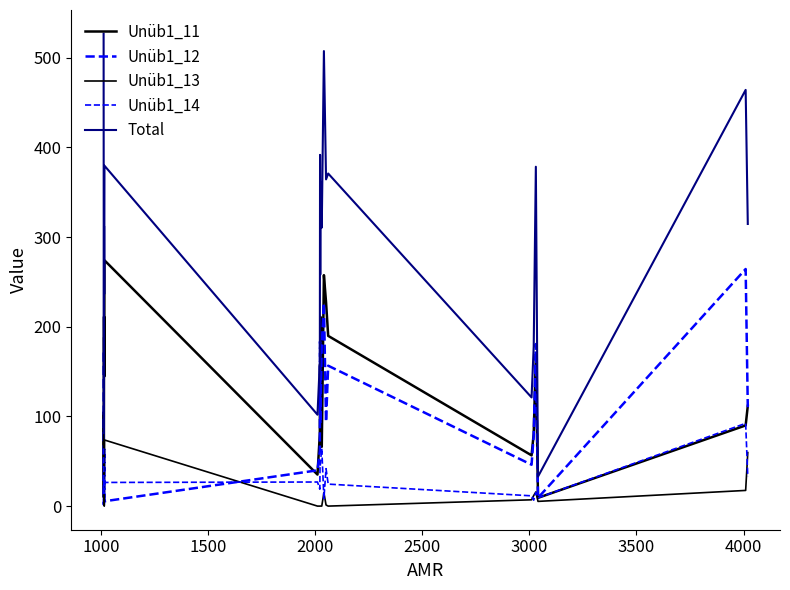

What is the difference between the maximum and second lowest values in the Unüb1_13 series?

187.3